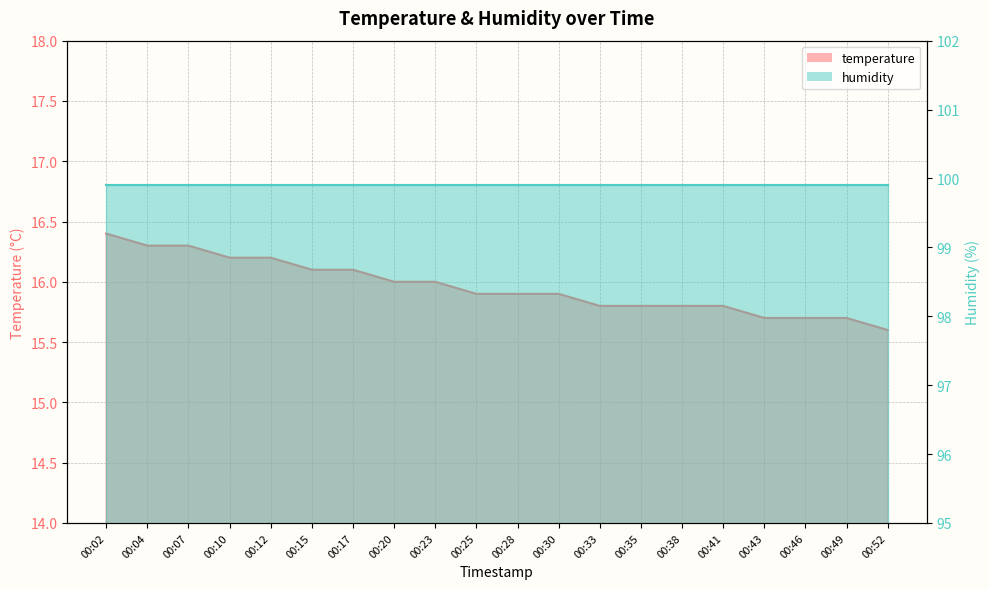

Which label corresponds to the smallest value in the chart?

00:52